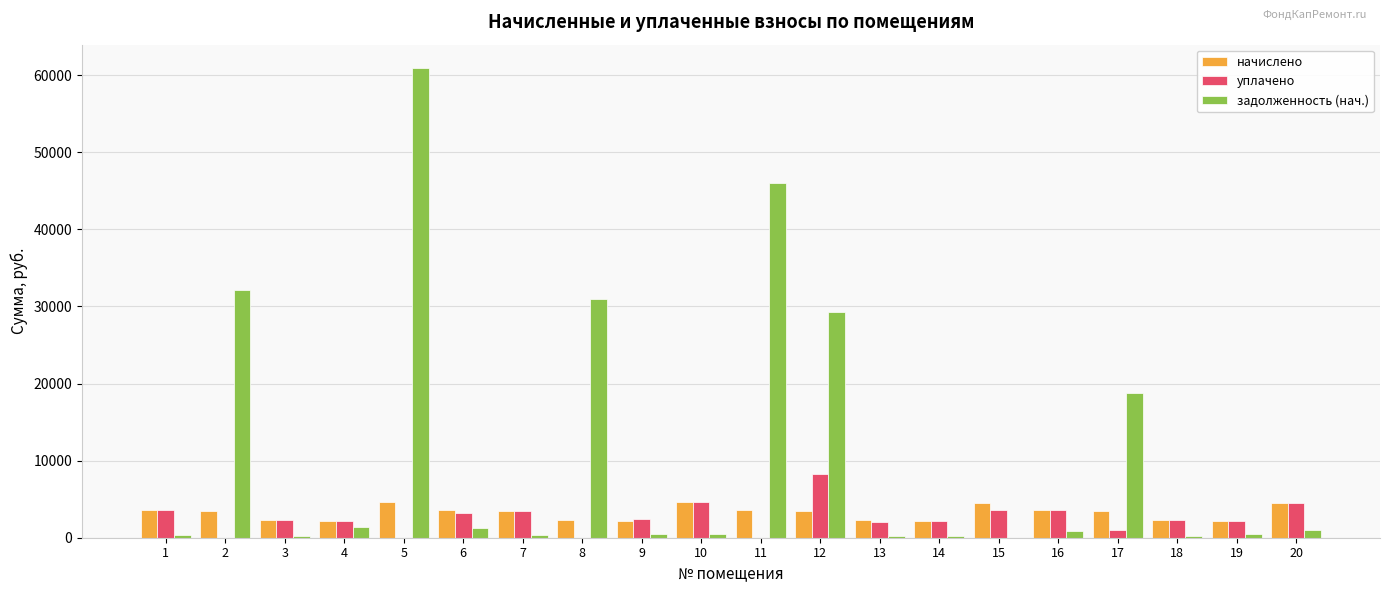

The value of задолженность (нач.) at 11 is 45988.0. True or false?

True